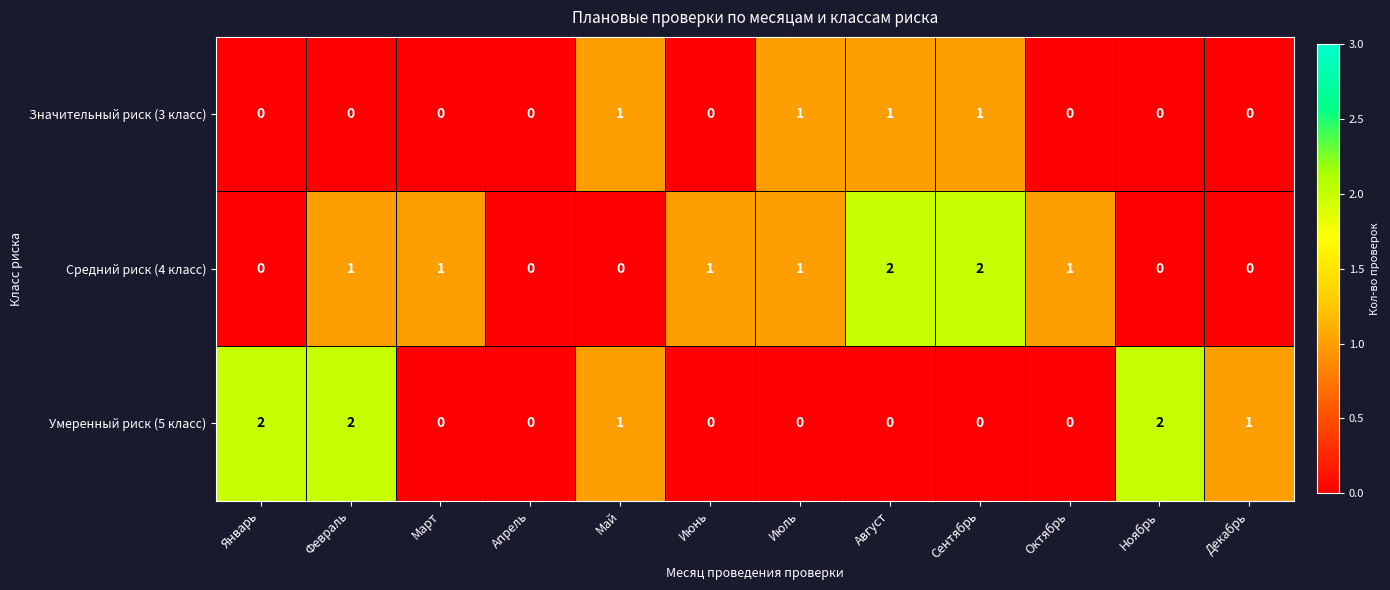

Is it true that Средний риск (4 класс) equals 1 at Июнь?

True